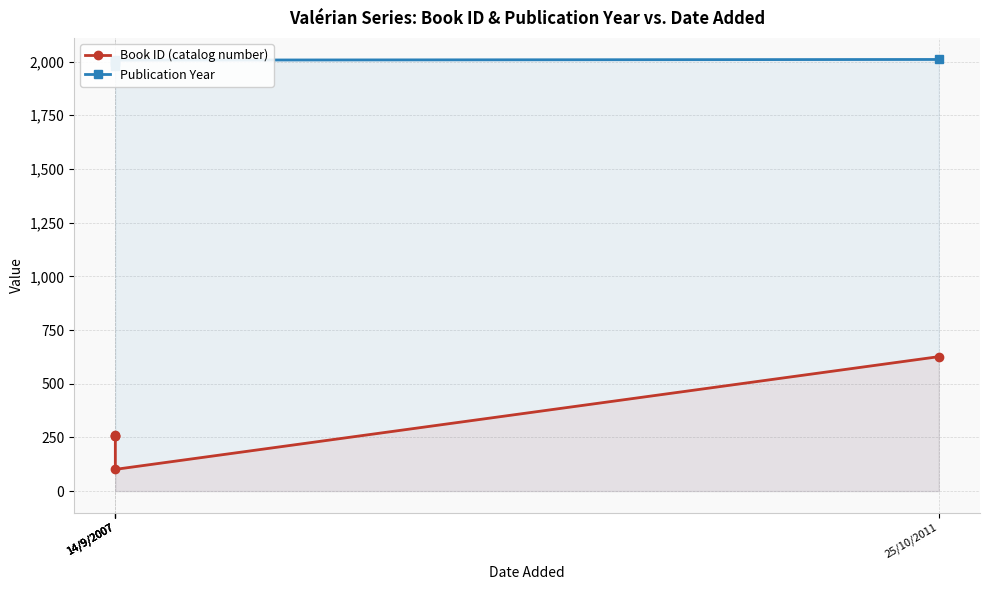

Where does the Publication Year series first go above 1997?

14/9/2007